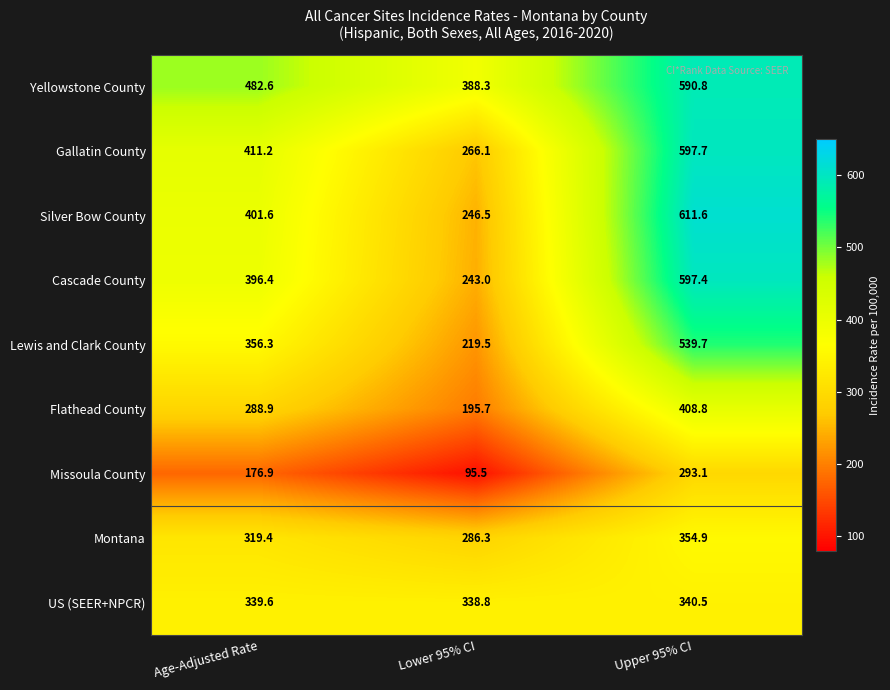

Reading right to left, extract all data points from this chart.

Yellowstone County: 590.8	388.3	482.6
Gallatin County: 597.7	266.1	411.2
Silver Bow County: 611.6	246.5	401.6
Cascade County: 597.4	243.0	396.4
Lewis and Clark County: 539.7	219.5	356.3
Flathead County: 408.8	195.7	288.9
Missoula County: 293.1	95.5	176.9
Montana: 354.9	286.3	319.4
US (SEER+NPCR): 340.5	338.8	339.6